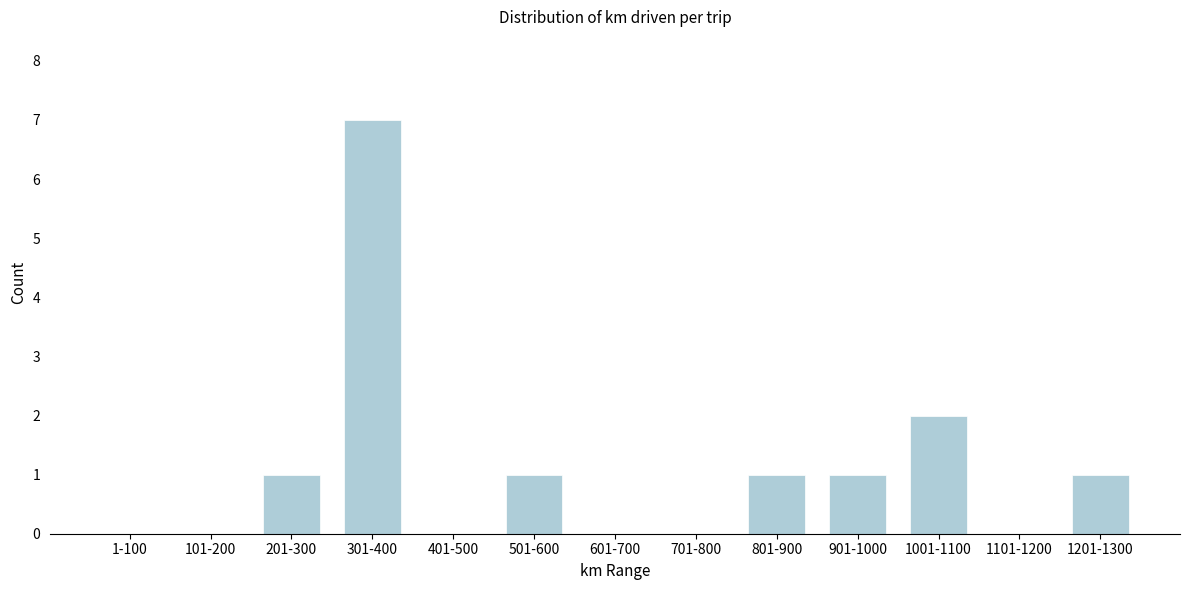

Reading left to right, extract all data points from this chart.

1-100=0	101-200=0	201-300=1	301-400=7	401-500=0	501-600=1	601-700=0	701-800=0	801-900=1	901-1000=1	1001-1100=2	1101-1200=0	1201-1300=1